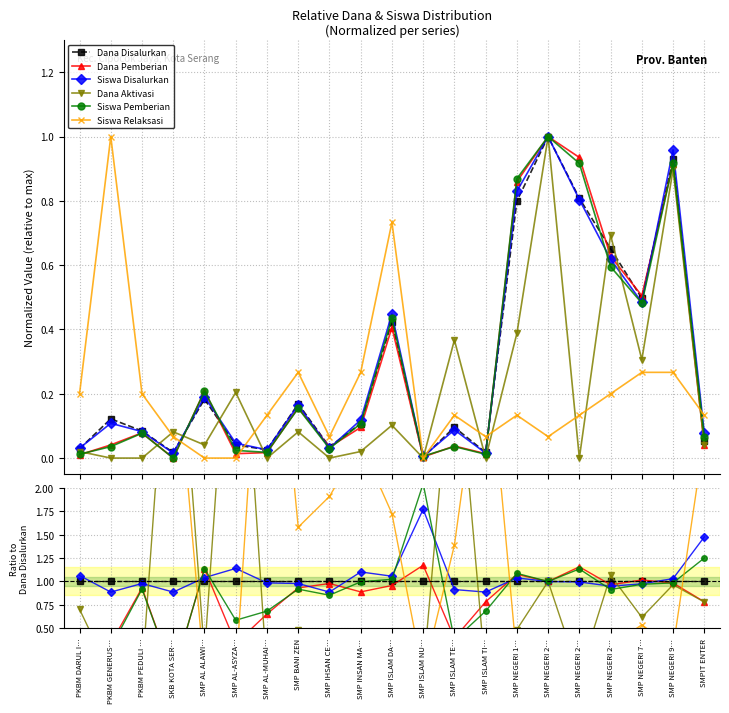

What is the maximum value shown in the chart?

8.2